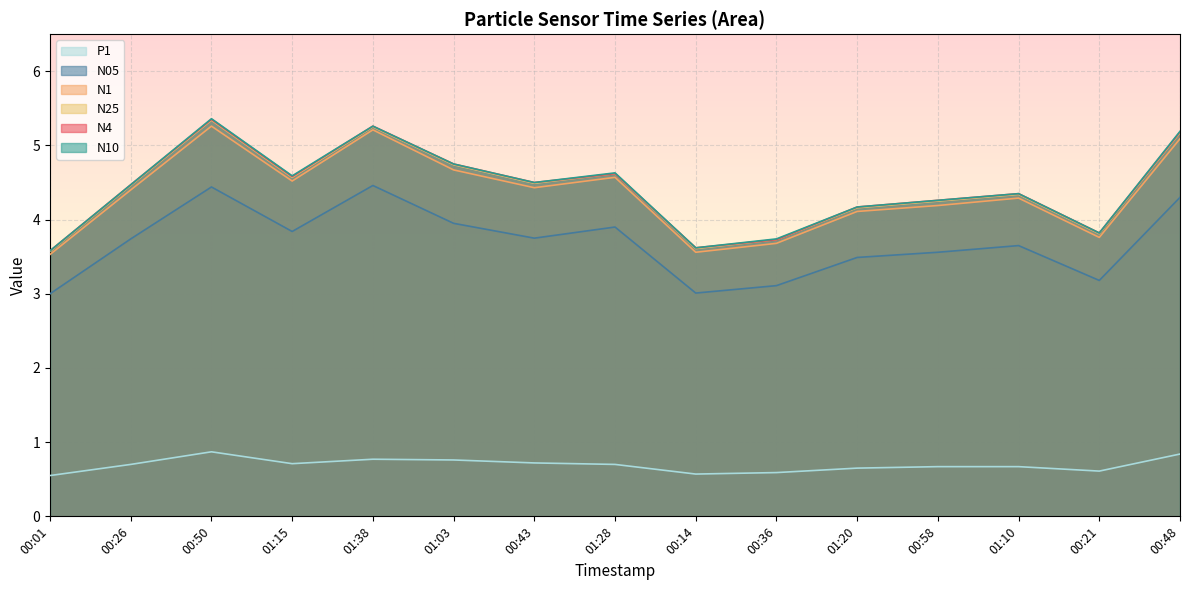

How many lines are shown in the chart?

6